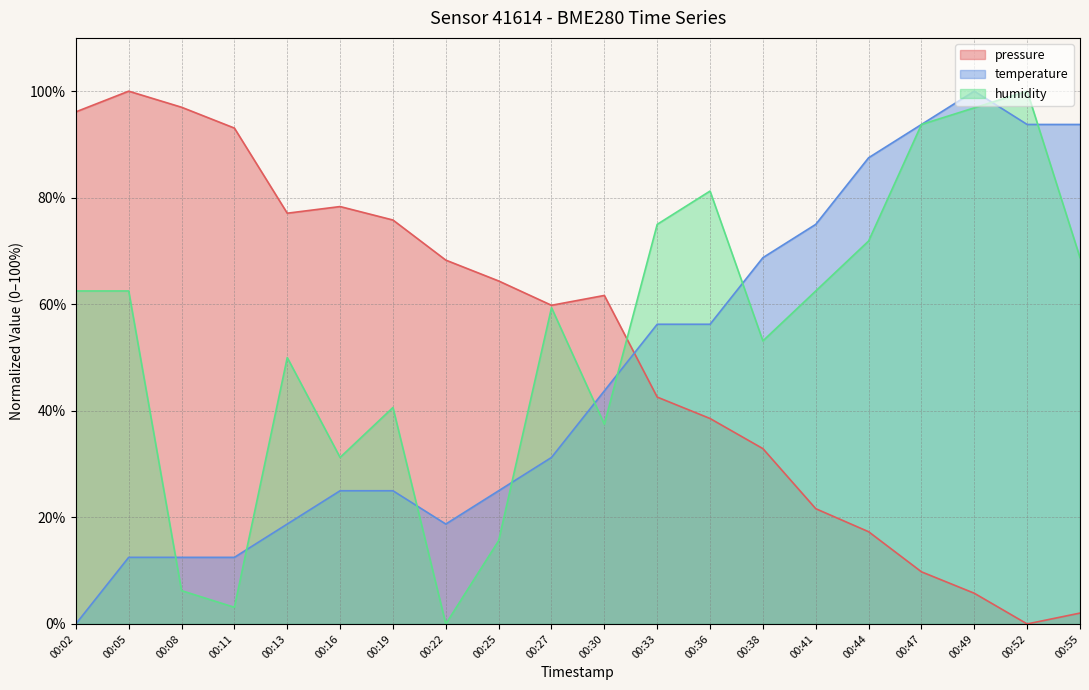

Reading left to right, transcribe all the data shown in this chart.

pressure: 96.1	100.0	97.0	93.1	77.1	78.3	75.8	68.3	64.4	59.8	61.7	42.6	38.6	32.9	21.6	17.3	9.8	5.8	0.0	2.0
temperature: 0.0	12.5	12.5	12.5	18.8	25.0	25.0	18.8	25.0	31.2	43.8	56.2	56.2	68.8	75.0	87.5	93.8	100.0	93.8	93.8
humidity: 62.5	62.5	6.2	3.1	50.0	31.3	40.6	0.0	15.6	59.4	37.5	75.0	81.2	53.1	62.5	71.9	93.7	96.9	100.0	68.7